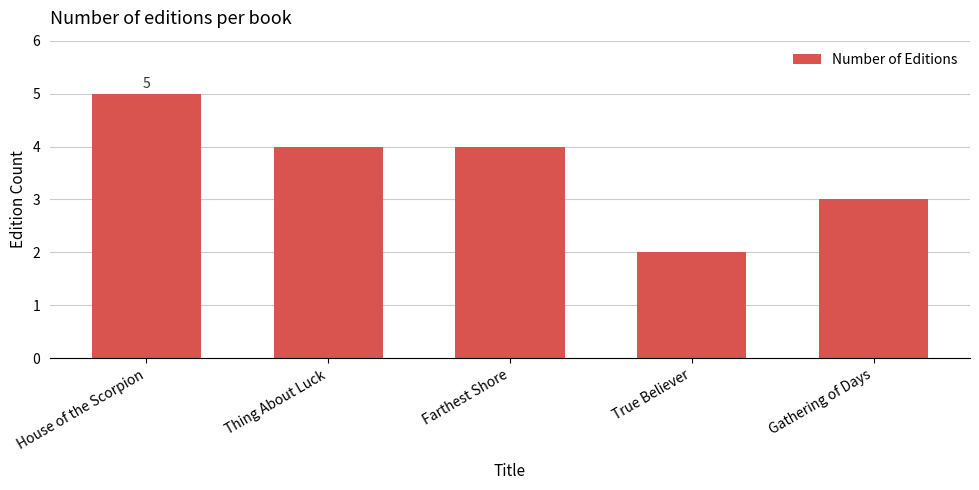

The value at Farthest Shore is 4. True or false?

True